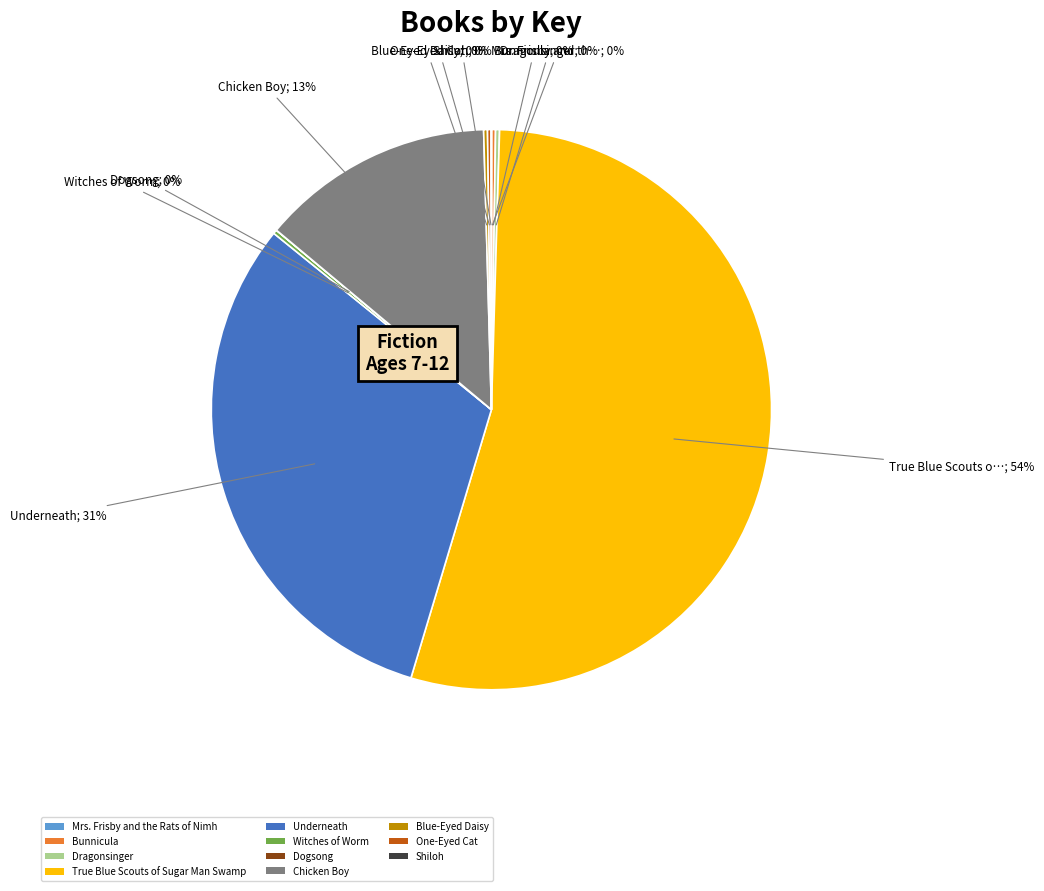

True or false: True Blue Scouts of Sugar Man Swamp accounts for 54% of the total.

True